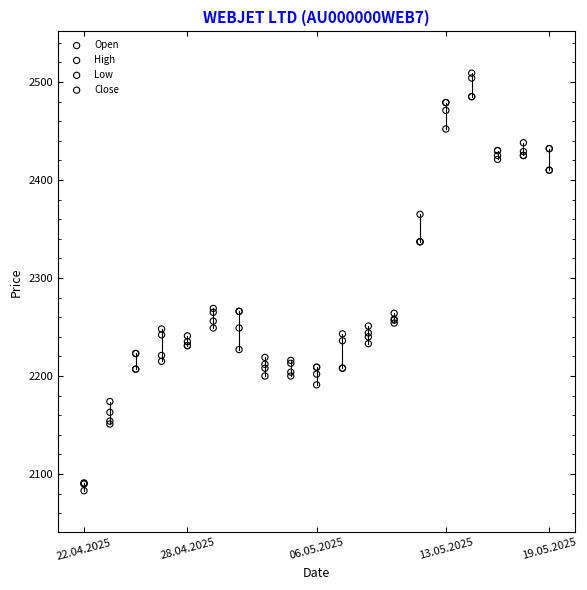

Which series contains the highest Y value?

High